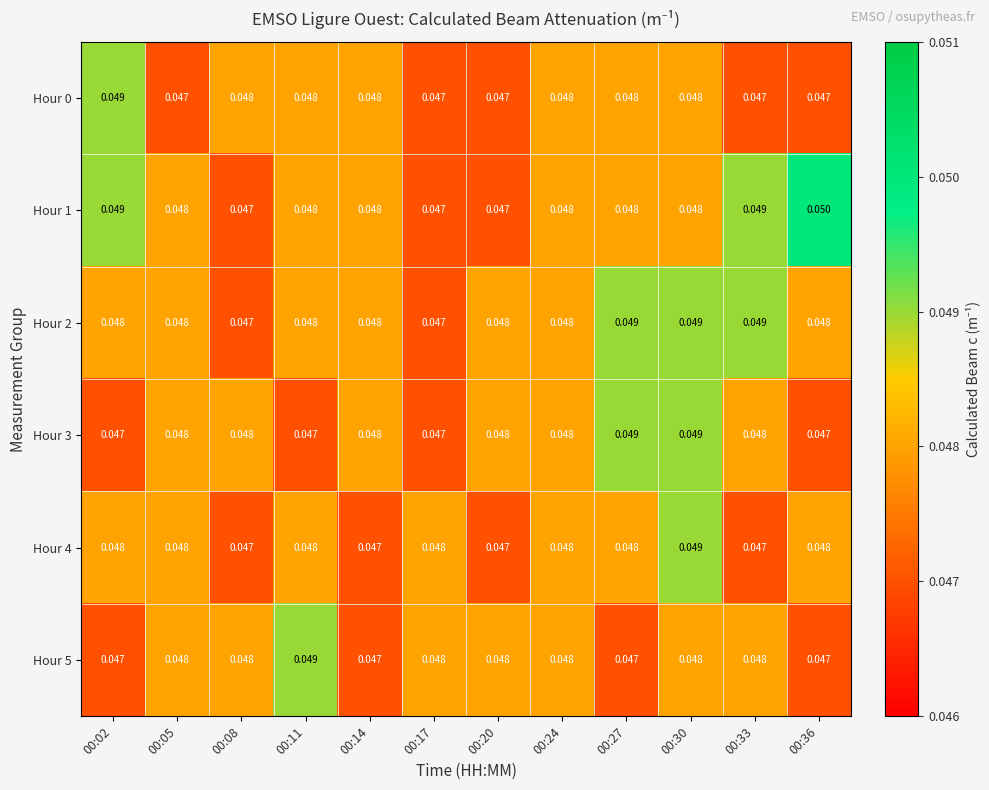

How many distinct data groups are displayed?

6